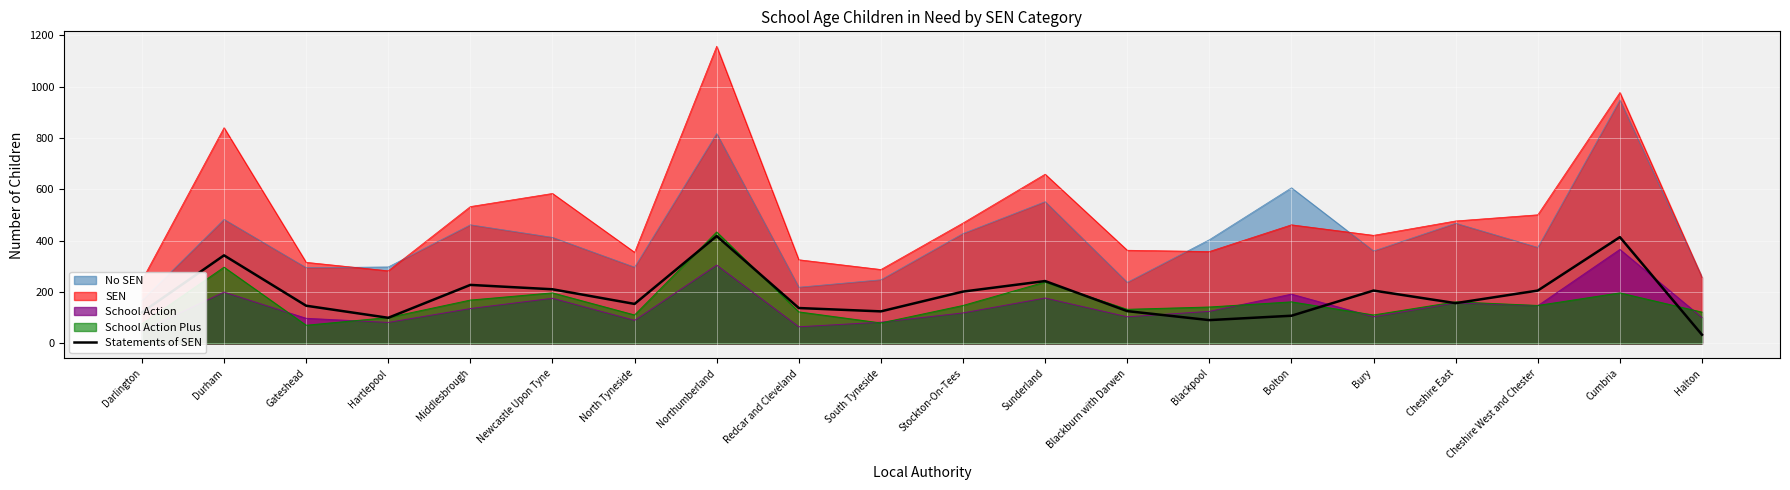

Where is the data nearest to the value 226?

Middlesbrough